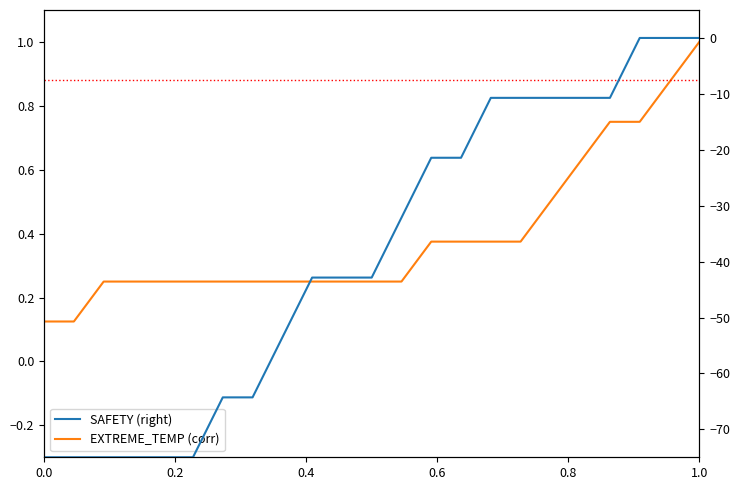

What is the sum of all EXTREME_TEMP (corr) values?

9.0